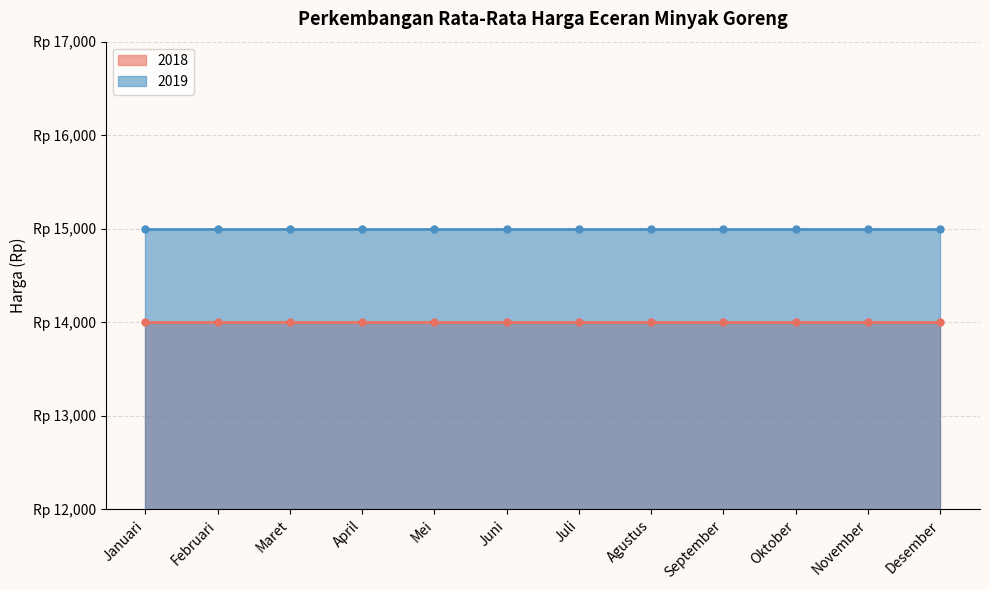

Does the chart have visible grid lines?

Yes